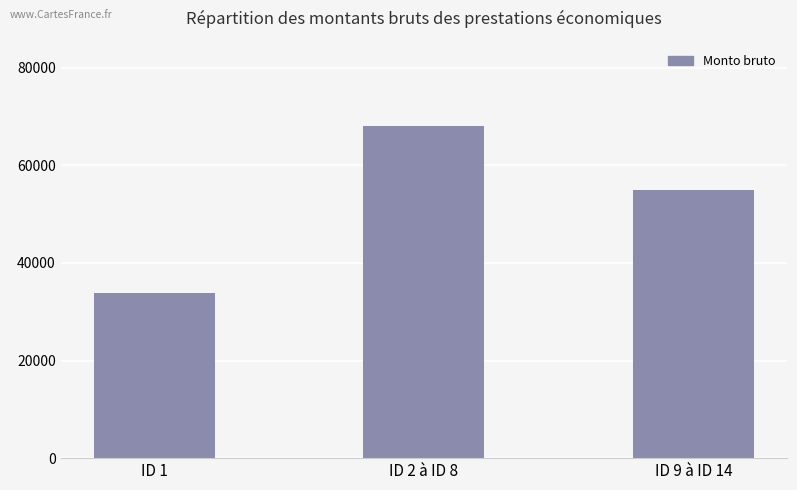

How many values are below 54973?

1